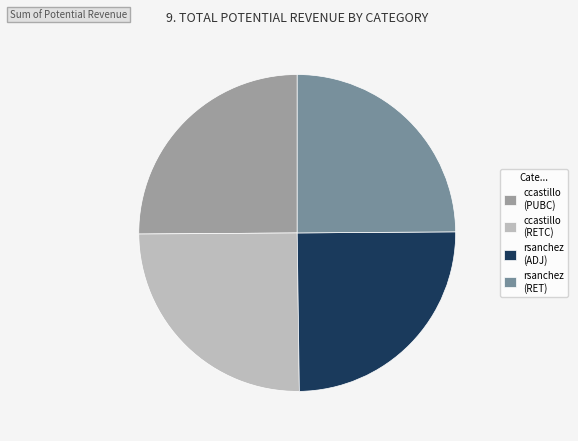

The rsanchez (ADJ) slice represents 25% of the pie. True or false?

True